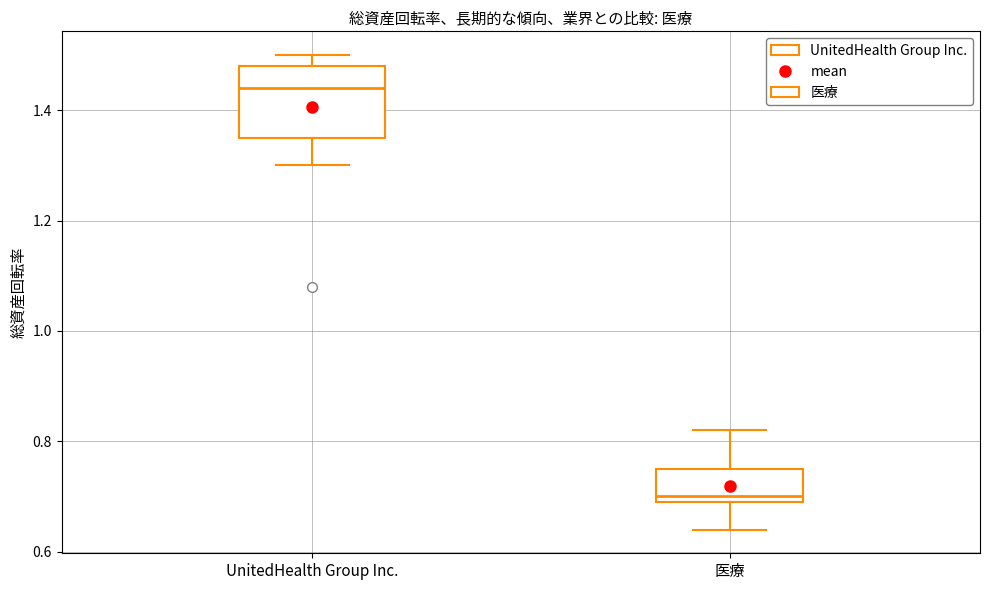

Which box is the tallest, from its lower edge to its upper edge?

UnitedHealth Group Inc.